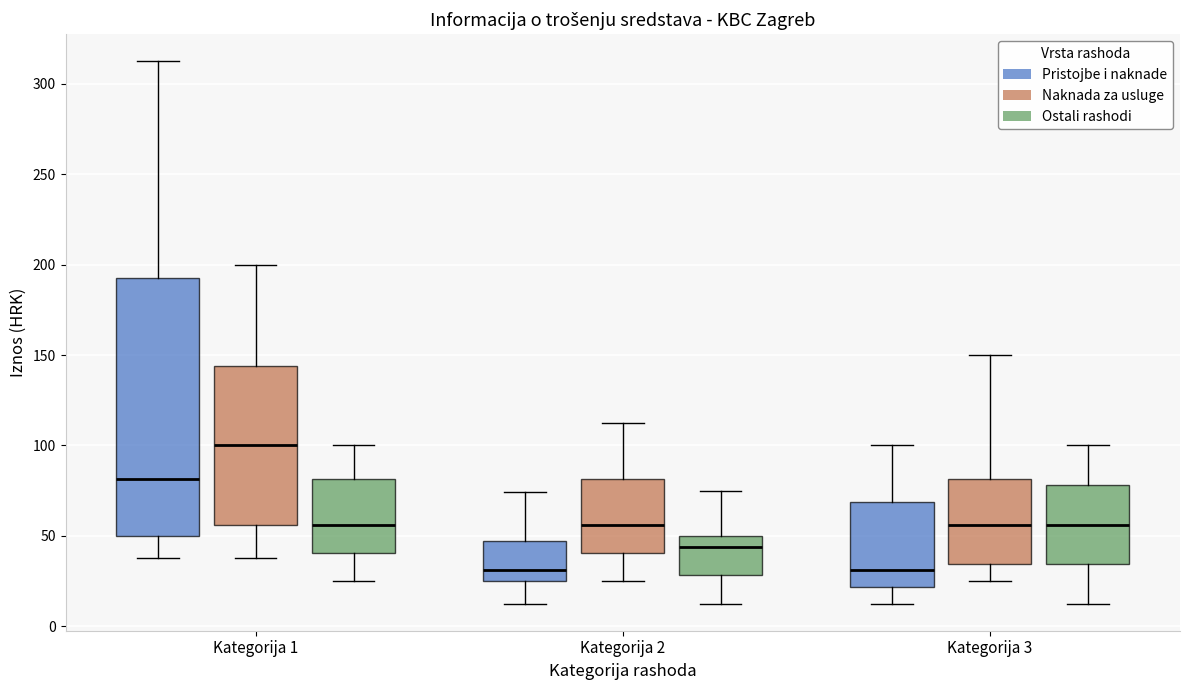

Reading left to right, transcribe this box plot: for each box, give where its median line is, the range the box spans, and where its two whiskers end, as read against the y-axis. The values are not printed on the chart, so give them approximately, as read against the axis.

Kategorija 1 (Pristojbe i naknade): median 80, box 50 to 195, whiskers 40 to 315
Kategorija 1 (Naknada za usluge): median 100, box 55 to 145, whiskers 40 to 200
Kategorija 1 (Ostali rashodi): median 55, box 40 to 80, whiskers 25 to 100
Kategorija 2 (Pristojbe i naknade): median 30, box 25 to 45, whiskers 15 to 75
Kategorija 2 (Naknada za usluge): median 55, box 40 to 80, whiskers 25 to 115
Kategorija 2 (Ostali rashodi): median 45, box 30 to 50, whiskers 15 to 75
Kategorija 3 (Pristojbe i naknade): median 30, box 20 to 70, whiskers 15 to 100
Kategorija 3 (Naknada za usluge): median 55, box 35 to 80, whiskers 25 to 150
Kategorija 3 (Ostali rashodi): median 55, box 35 to 80, whiskers 15 to 100